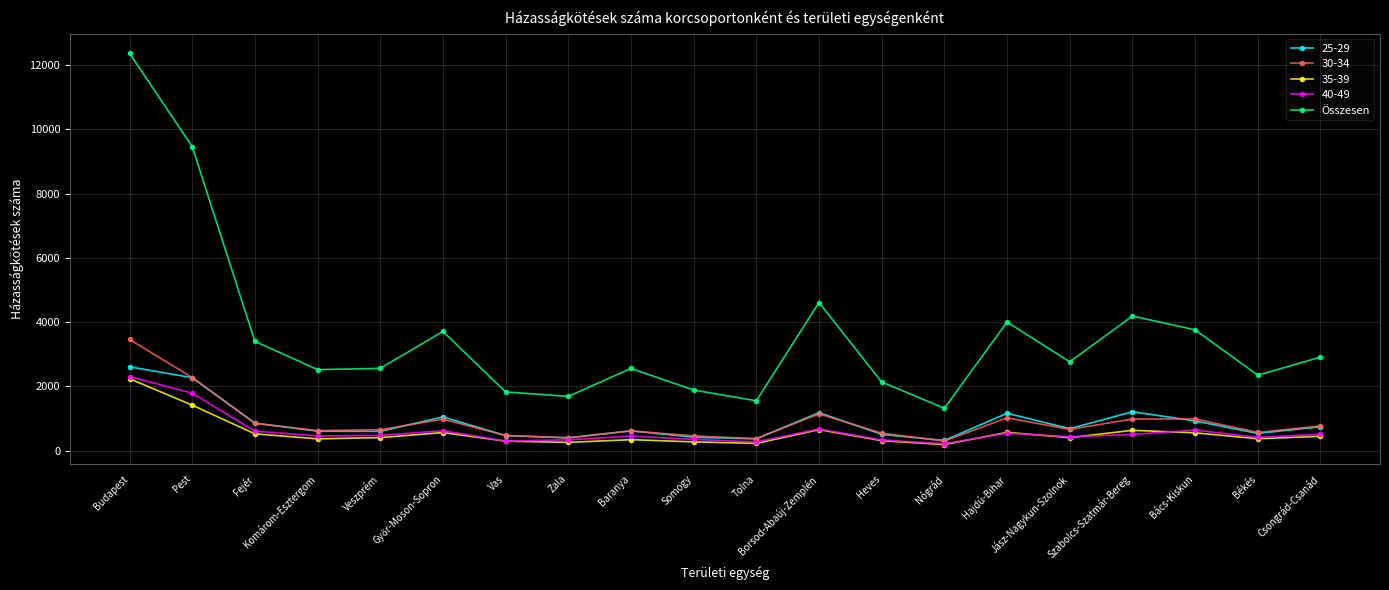

True or false: 25-29 and Összesen intersect in this chart.

False